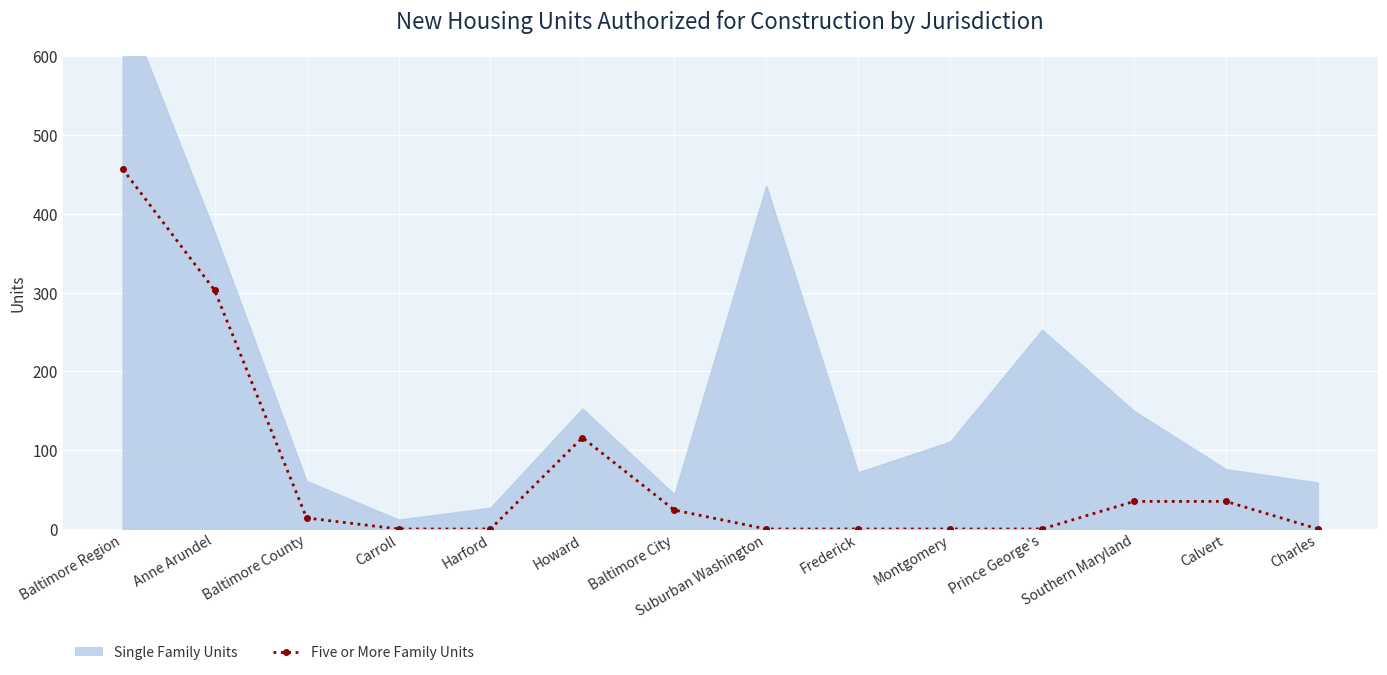

At which label is the value closest to 228?

Anne Arundel